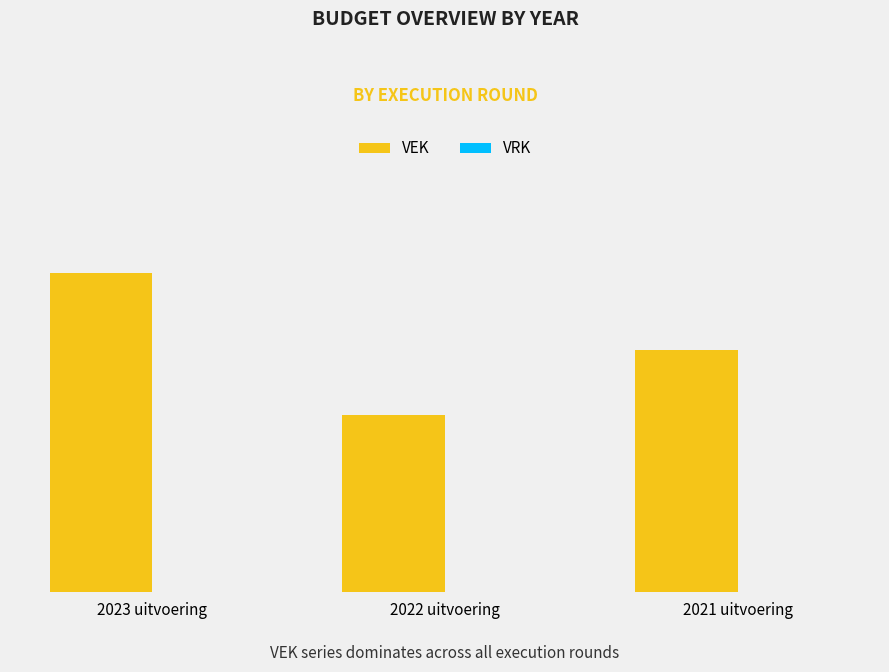

Does the chart contain any negative values?

No